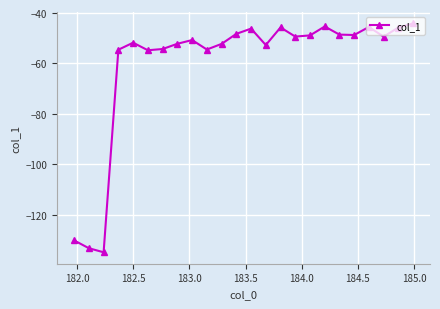

How many interior local valleys (lower than both neighbors) does the data have?

7